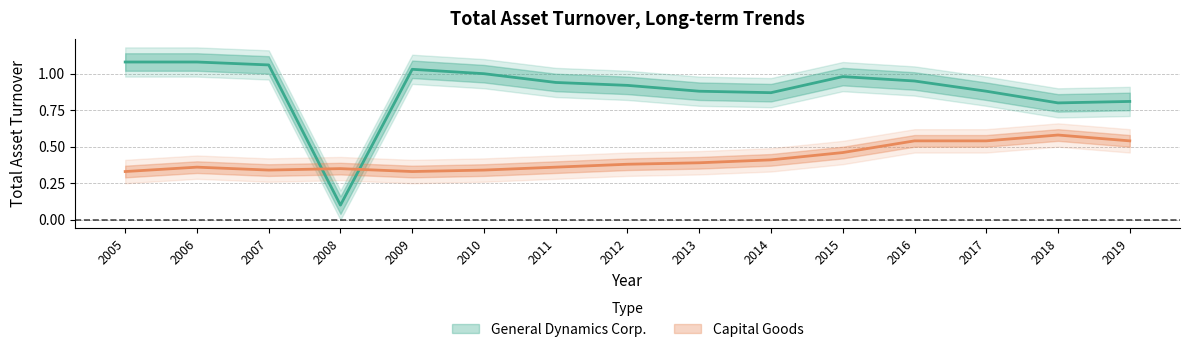

What is the value of the Capital Goods point at the 6th from the left?

0.3